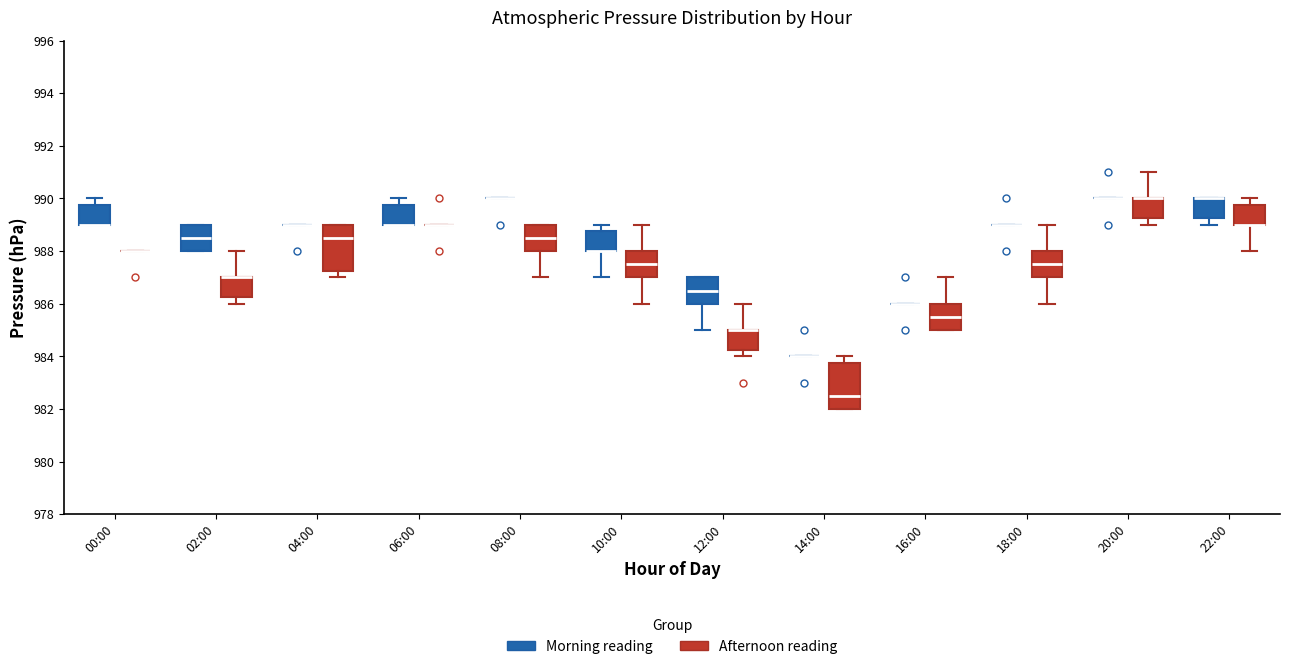

Reading left to right, read every box against the y-axis: the position of its median line, the range the box covers, and the ends of its whiskers. The values are not printed on the chart, so give them approximately, as read against the axis.

00:00 (Morning reading): median 989.0 (drawn on the box's lower edge), box 989.0 to 989.8, whiskers 989.0 to 990.0
00:00 (Afternoon reading): box collapsed to a line at 988.0, whiskers 988.0 to 988.0
02:00 (Morning reading): median 988.6, box 988.0 to 989.0, whiskers 988.0 to 989.0
02:00 (Afternoon reading): median 987.0 (drawn on the box's upper edge), box 986.2 to 987.0, whiskers 986.0 to 988.0
04:00 (Morning reading): box collapsed to a line at 989.0, whiskers 989.0 to 989.0
04:00 (Afternoon reading): median 988.6, box 987.2 to 989.0, whiskers 987.0 to 989.0
06:00 (Morning reading): median 989.0 (drawn on the box's lower edge), box 989.0 to 989.8, whiskers 989.0 to 990.0
06:00 (Afternoon reading): box collapsed to a line at 989.0, whiskers 989.0 to 989.0
08:00 (Morning reading): box collapsed to a line at 990.0, whiskers 990.0 to 990.0
08:00 (Afternoon reading): median 988.6, box 988.0 to 989.0, whiskers 987.0 to 989.0
10:00 (Morning reading): median 988.0 (drawn on the box's lower edge), box 988.0 to 988.8, whiskers 987.0 to 989.0
10:00 (Afternoon reading): median 987.6, box 987.0 to 988.0, whiskers 986.0 to 989.0
12:00 (Morning reading): median 986.6, box 986.0 to 987.0, whiskers 985.0 to 987.0
12:00 (Afternoon reading): median 985.0 (drawn on the box's upper edge), box 984.2 to 985.0, whiskers 984.0 to 986.0
14:00 (Morning reading): box collapsed to a line at 984.0, whiskers 984.0 to 984.0
14:00 (Afternoon reading): median 982.6, box 982.0 to 983.8, whiskers 982.0 to 984.0
16:00 (Morning reading): box collapsed to a line at 986.0, whiskers 986.0 to 986.0
16:00 (Afternoon reading): median 985.6, box 985.0 to 986.0, whiskers 985.0 to 987.0
18:00 (Morning reading): box collapsed to a line at 989.0, whiskers 989.0 to 989.0
18:00 (Afternoon reading): median 987.6, box 987.0 to 988.0, whiskers 986.0 to 989.0
20:00 (Morning reading): box collapsed to a line at 990.0, whiskers 990.0 to 990.0
20:00 (Afternoon reading): median 990.0 (drawn on the box's upper edge), box 989.2 to 990.0, whiskers 989.0 to 991.0
22:00 (Morning reading): median 990.0 (drawn on the box's upper edge), box 989.2 to 990.0, whiskers 989.0 to 990.0
22:00 (Afternoon reading): median 989.0 (drawn on the box's lower edge), box 989.0 to 989.8, whiskers 988.0 to 990.0